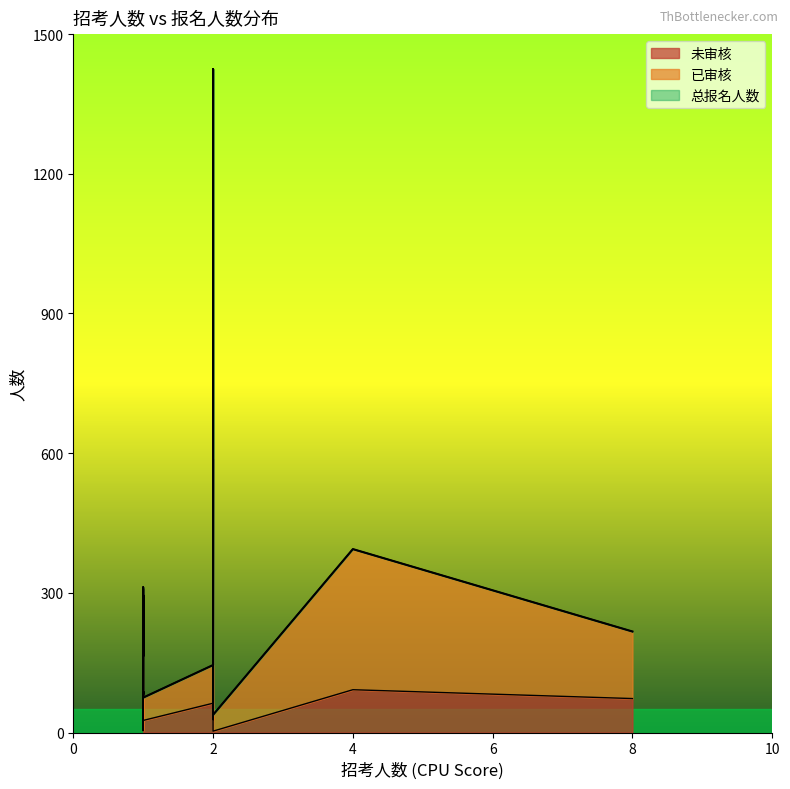

In 已审核, how many points are lower than both neighbors (excluding endpoints)?

6